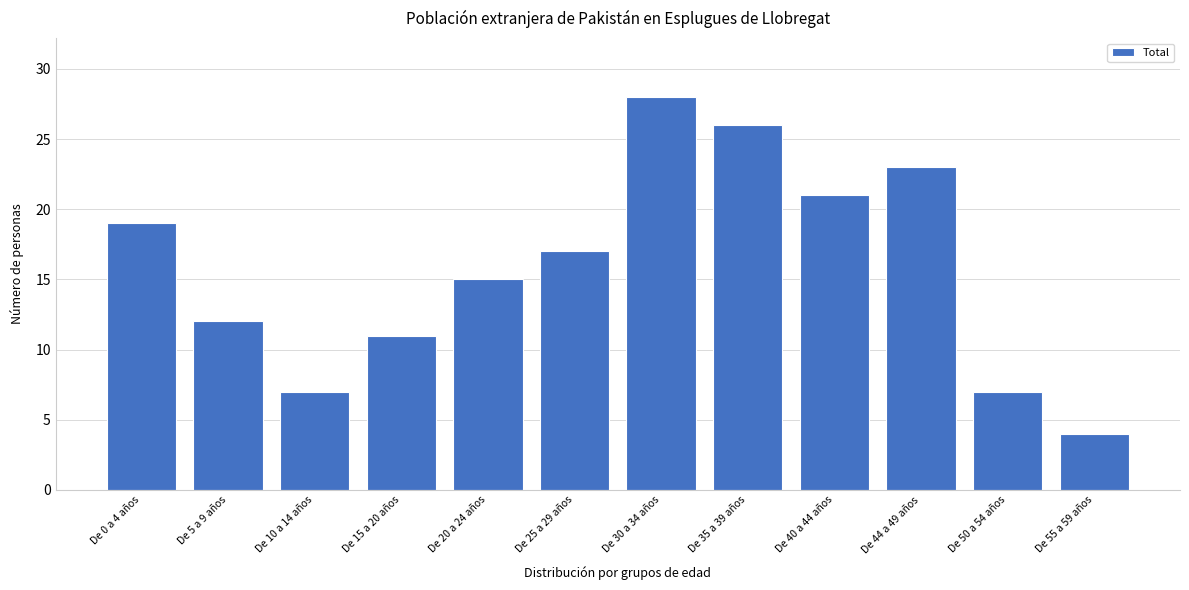

Reading right to left, list all the values displayed in this chart.

De 55 a 59 años=4	De 50 a 54 años=7	De 44 a 49 años=23	De 40 a 44 años=21	De 35 a 39 años=26	De 30 a 34 años=28	De 25 a 29 años=17	De 20 a 24 años=15	De 15 a 20 años=11	De 10 a 14 años=7	De 5 a 9 años=12	De 0 a 4 años=19